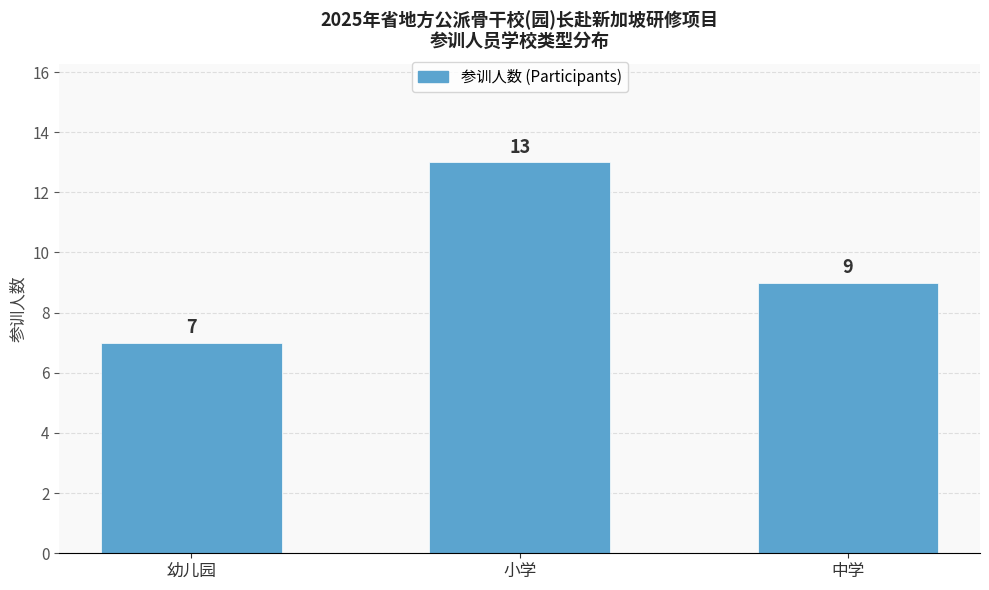

Where does the data first go above 9?

小学